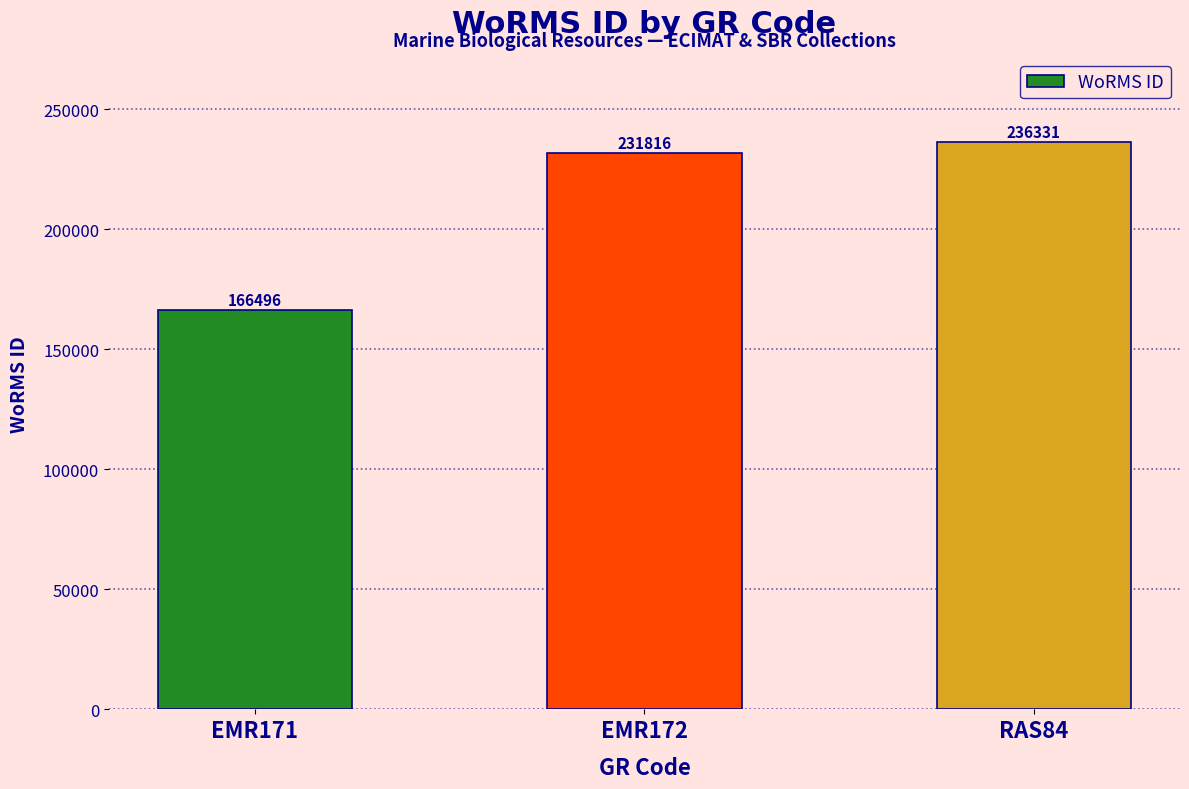

What is the ratio of the value at EMR171 to the value at RAS84?

0.7